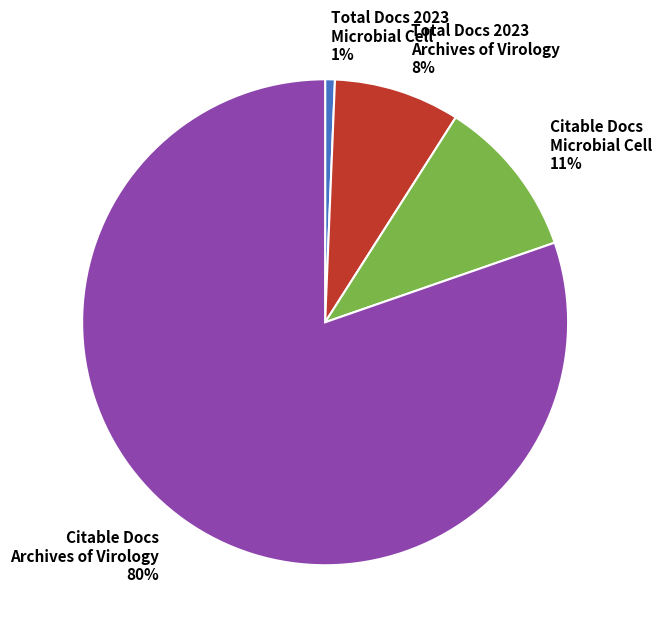

Is it true that Total Docs 2023 Archives of Virology 8% is 8% of the pie?

True